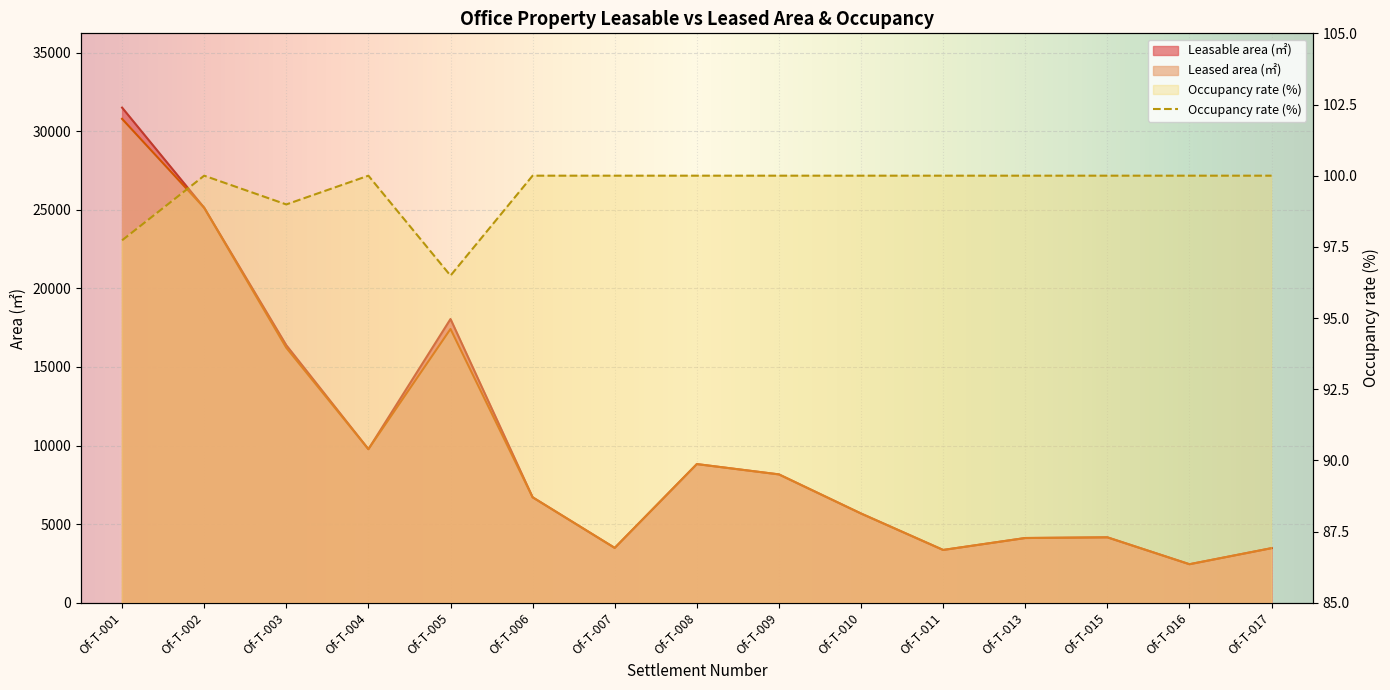

Reading left to right, extract all data points from this chart.

Leasable area (㎡): 31500.9	25127.1	16384.2	9770.1	18051.6	6709.2	3489.1	8821.2	8165.1	5675.8	3358.0	4117.3	4160.9	2450.1	3472.7
Leased area (㎡): 30785.7	25127.1	16220.2	9770.1	17417.8	6709.2	3489.1	8821.2	8165.1	5675.8	3358.0	4117.3	4160.9	2450.1	3472.7
Occupancy rate (%): 97.7	100.0	99.0	100.0	96.5	100.0	100.0	100.0	100.0	100.0	100.0	100.0	100.0	100.0	100.0